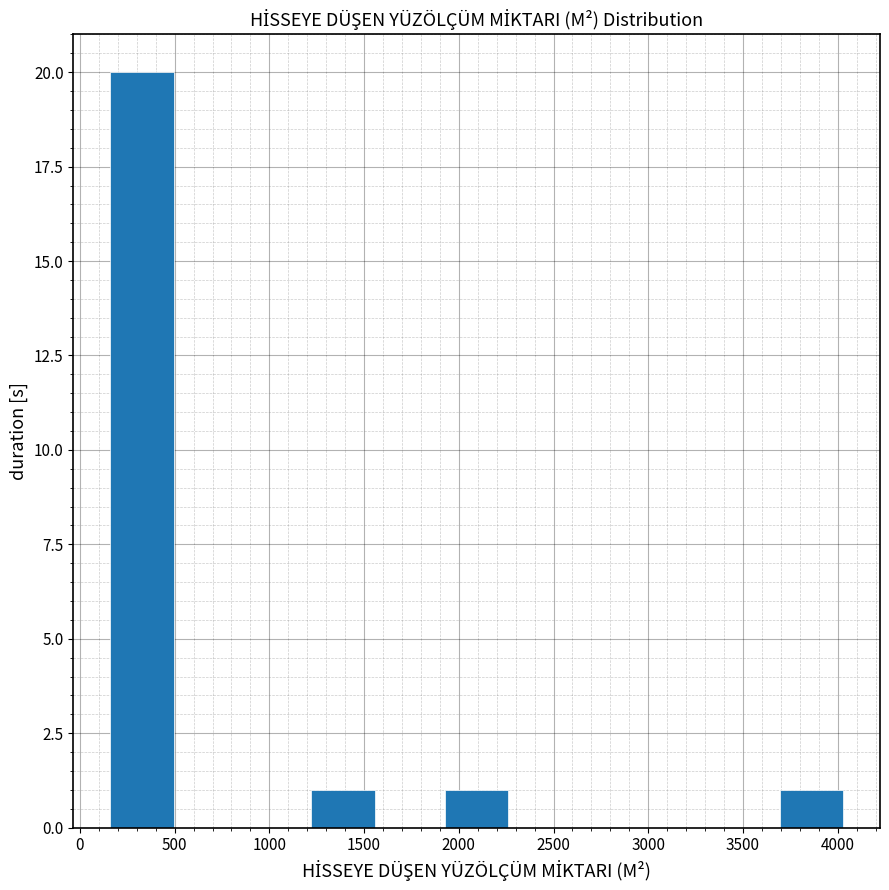

Reading left to right, transcribe this chart: for each bar, give the range it covers on the x-axis and its height. Neither the bar edges nor the heights are printed on the chart, so give them approximately, as read against the axes.

150 to 500: 20
500 to 850: 0
850 to 1200: 0
1200 to 1550: 1
1550 to 1900: 0
1900 to 2250: 1
2250 to 2600: 0
2600 to 3000: 0
3000 to 3350: 0
3350 to 3700: 0
3700 to 4050: 1